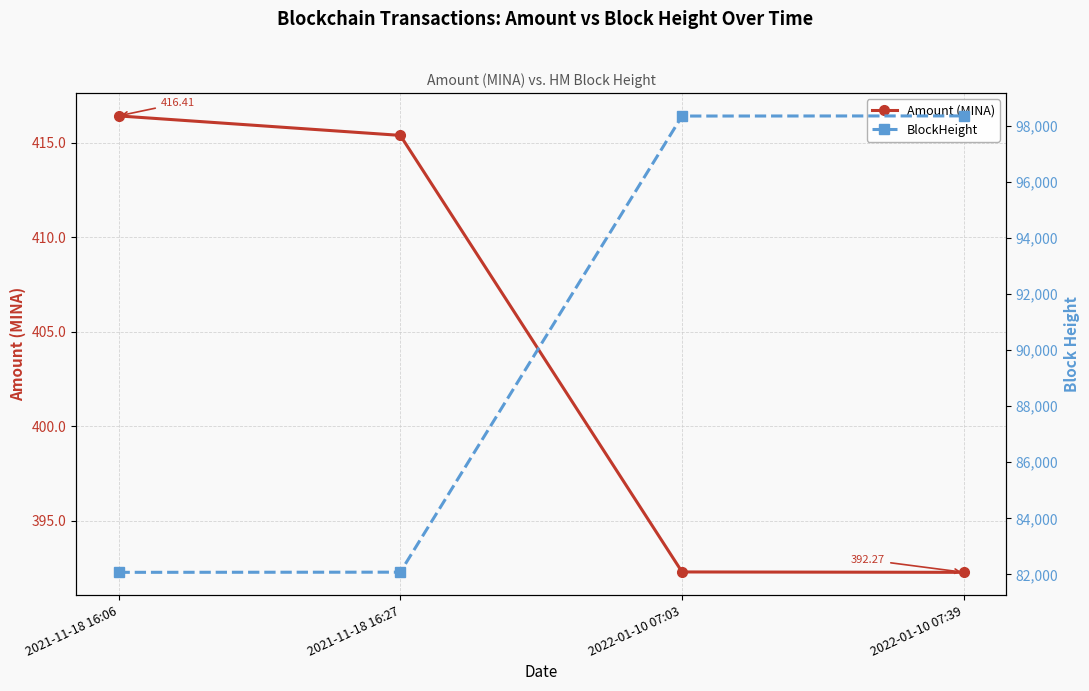

True or false: Amount (MINA) and BlockHeight cross at least once.

False